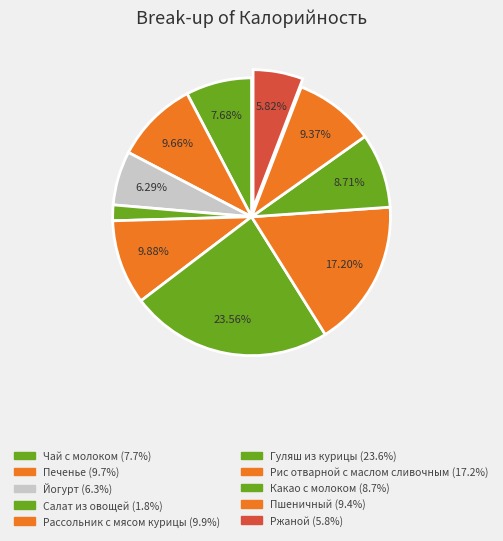

Rank the categories by value from highest to lowest.

Гуляш из курицы, Рис отварной с маслом сливочным, Рассольник с мясом курицы, Печенье, Пшеничный, Какао с молоком, Чай с молоком, Йогурт, Ржаной, Салат из овощей